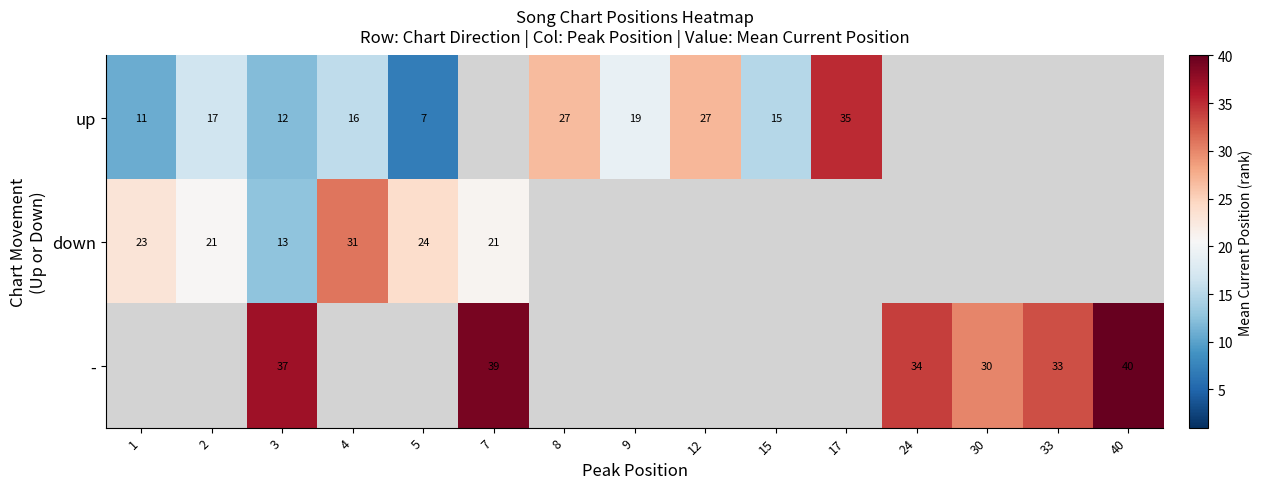

The - series shows 12.4 at 3. True or false?

False